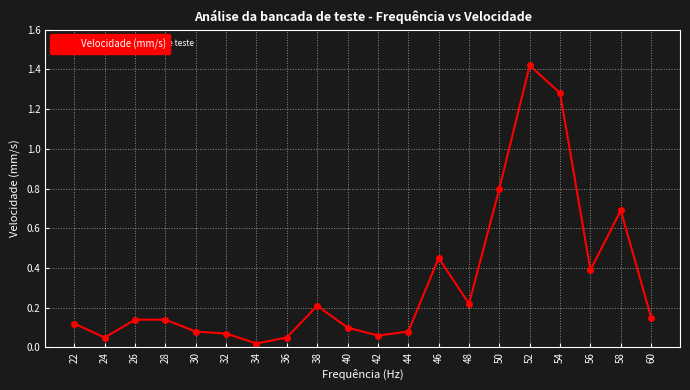

Which category has the highest value across all series?

52